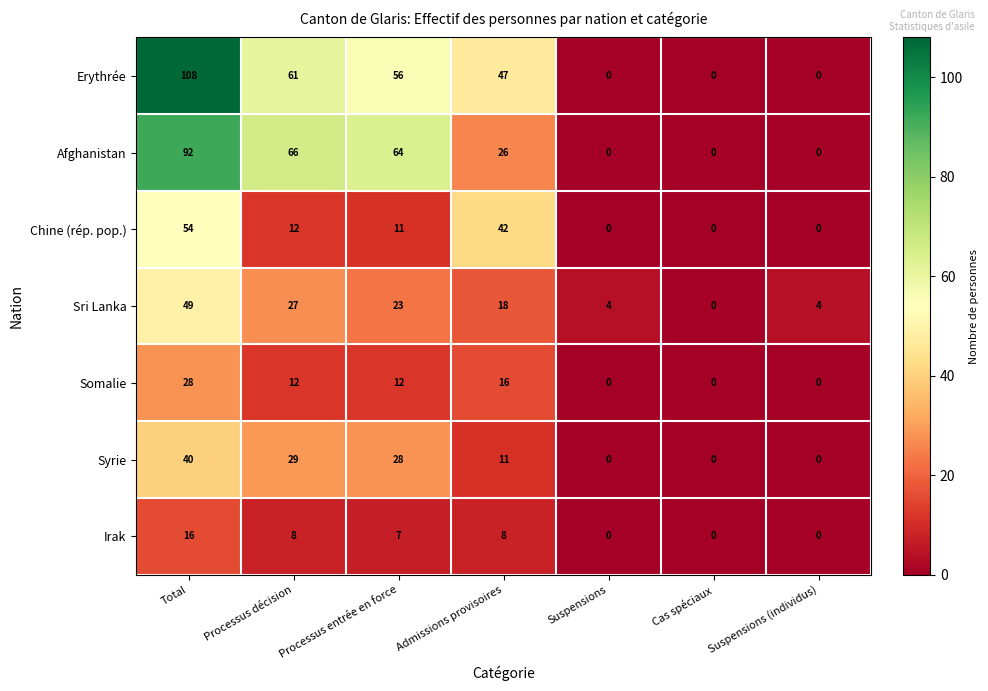

What value does the Erythrée series have at Admissions provisoires, to the nearest 50?

50